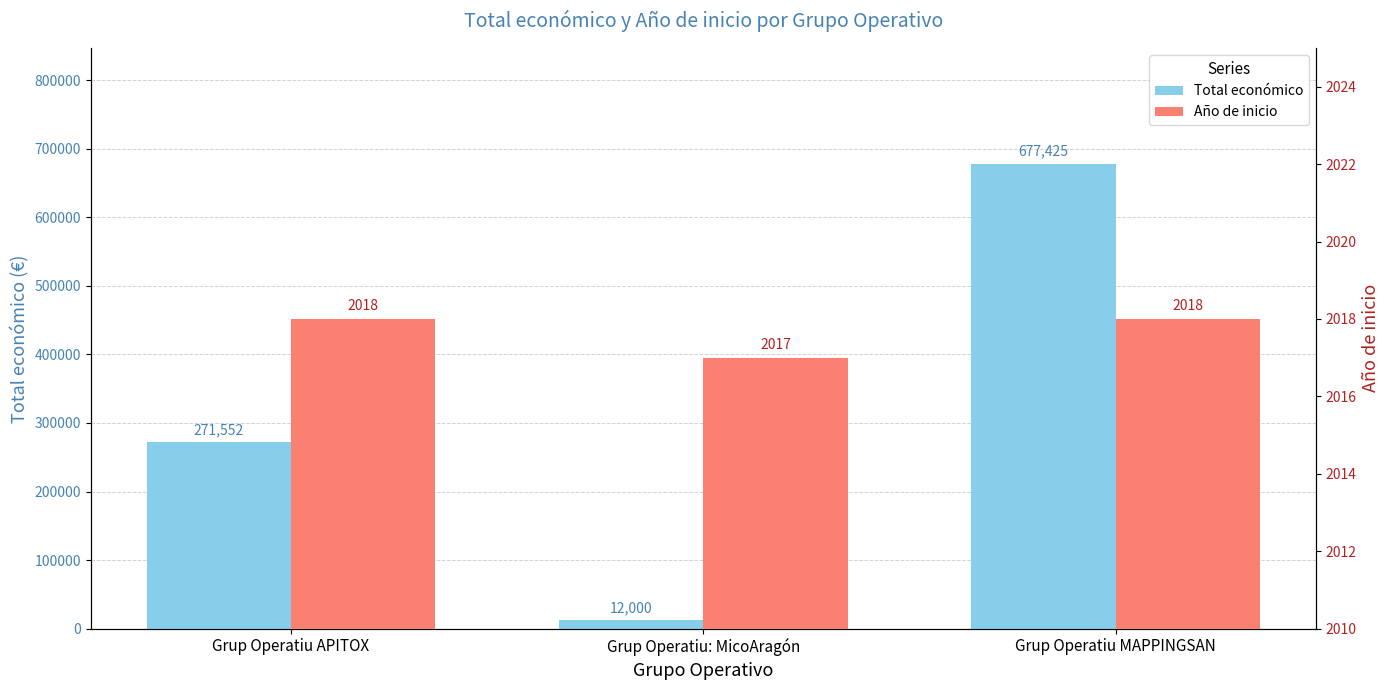

The value of Total económico at Grup Operatiu: MicoAragón is 6792. True or false?

False